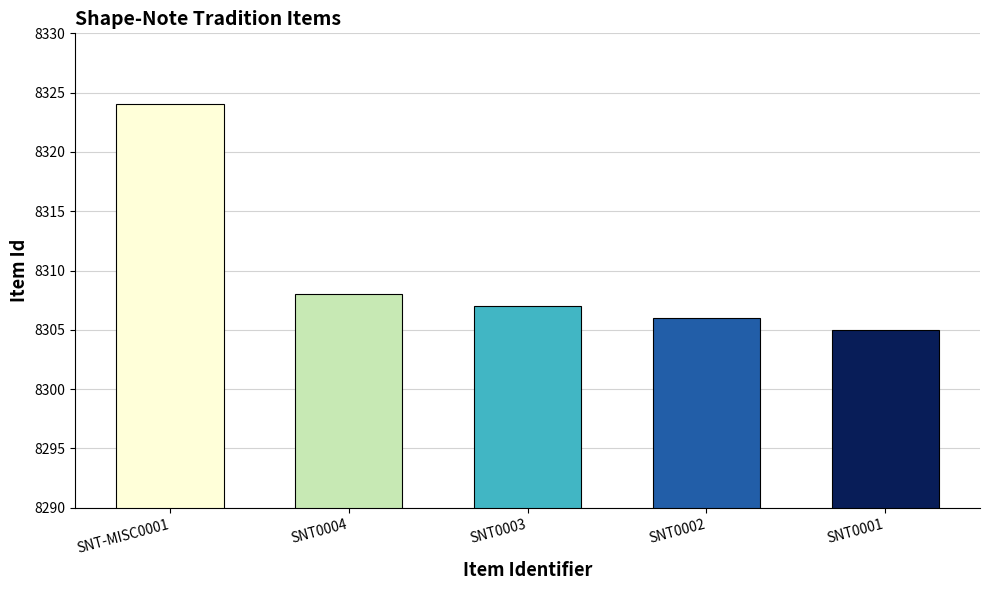

How many bars are there in total?

5